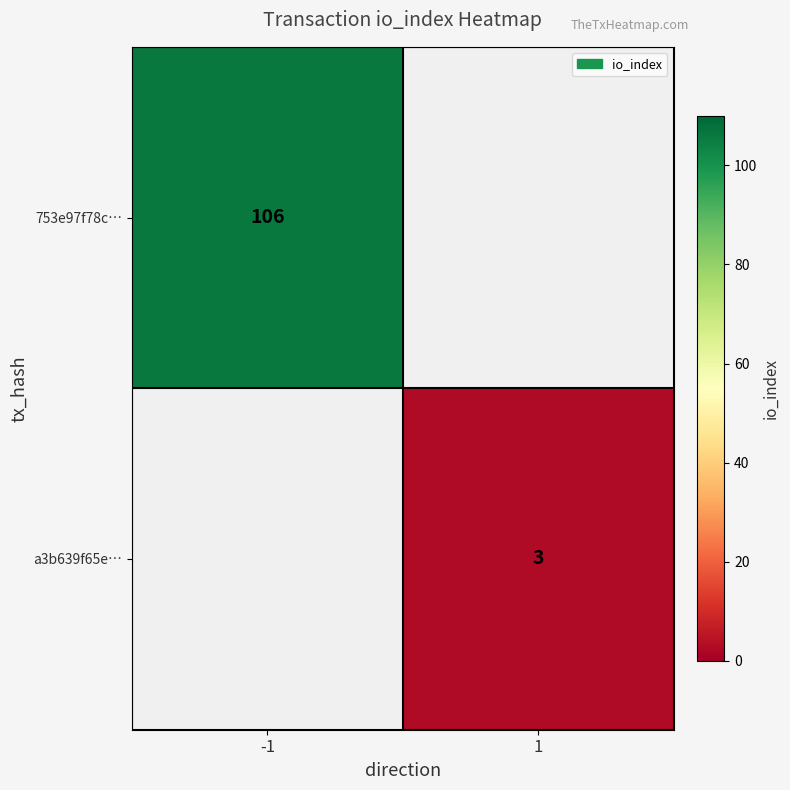

Is it true that 753e97f78c… equals 106 at -1?

True